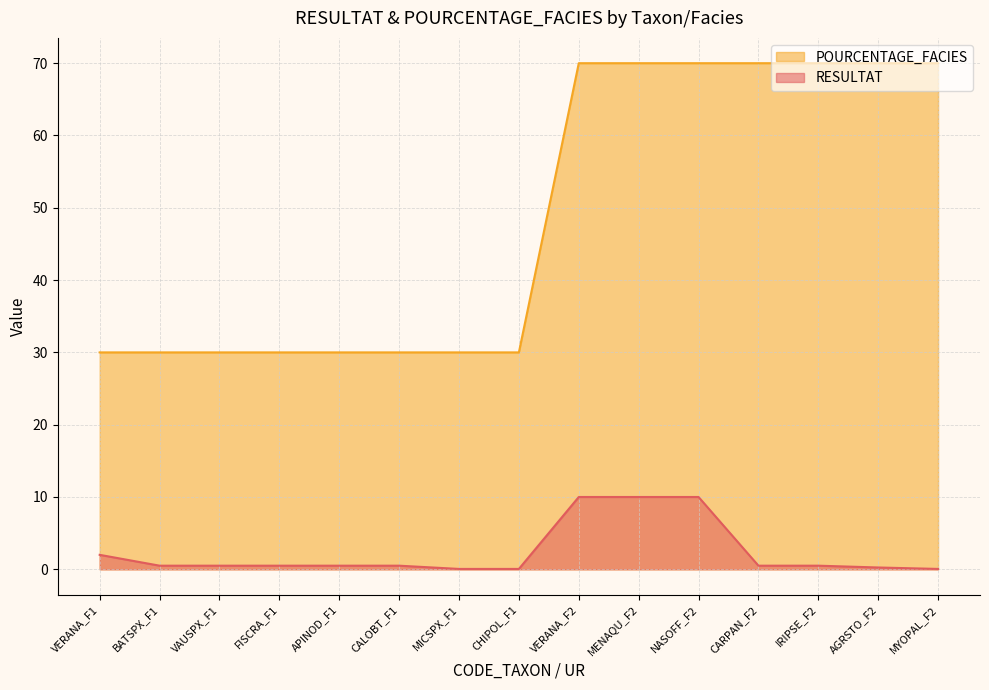

What is the label of the 1st point from the left?

VERANA_F1